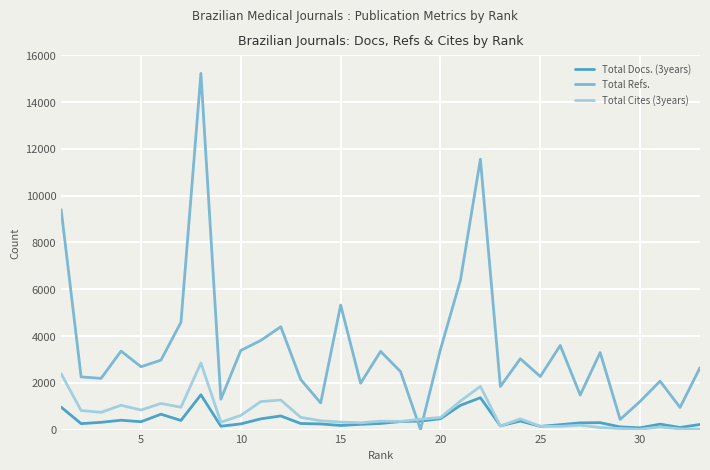

How many times do Total Cites (3years) and Total Docs. (3years) cross each other?

3